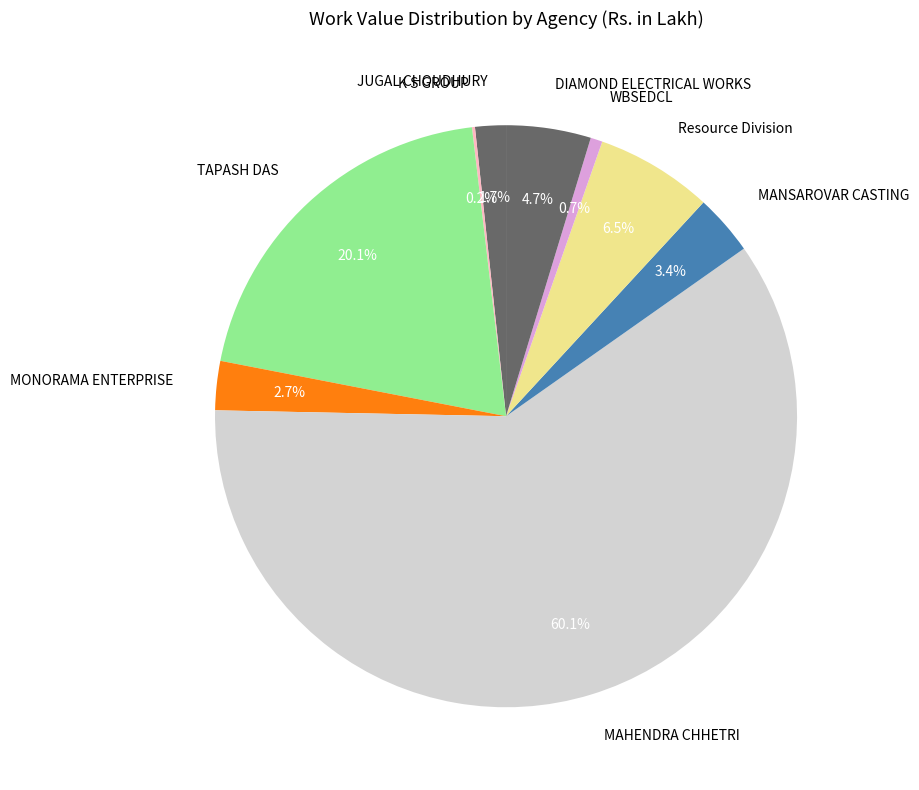

Which category has the biggest portion of the pie?

MAHENDRA CHHETRI